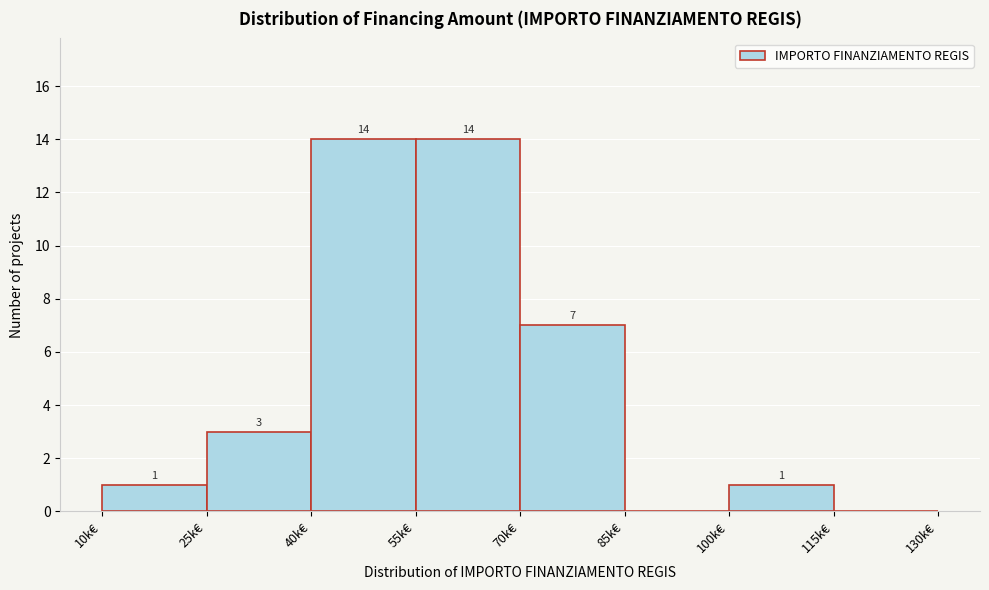

Reading left to right, what are all the values shown in this chart?

10k€=1	25k€=3	40k€=14	55k€=14	70k€=7	85k€=0	100k€=1	115k€=0